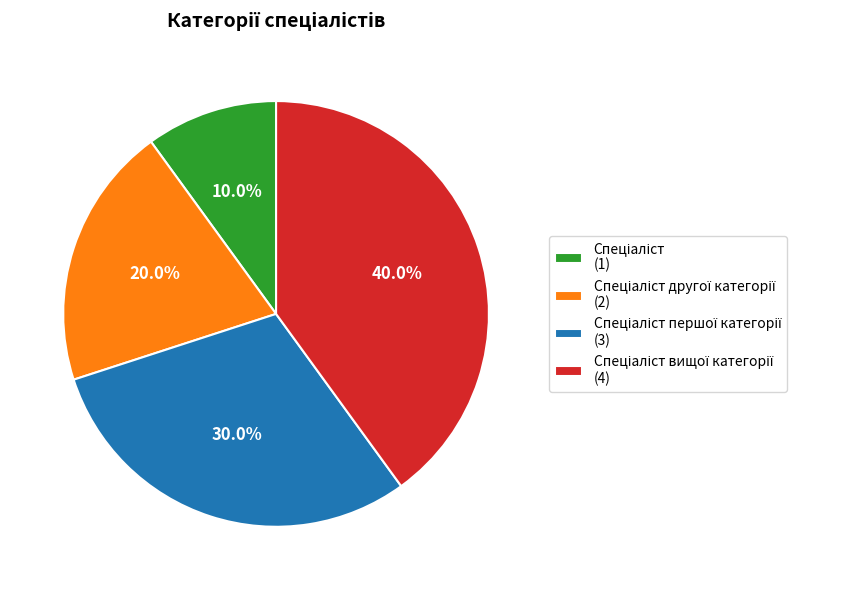

Does any single category account for the majority?

No